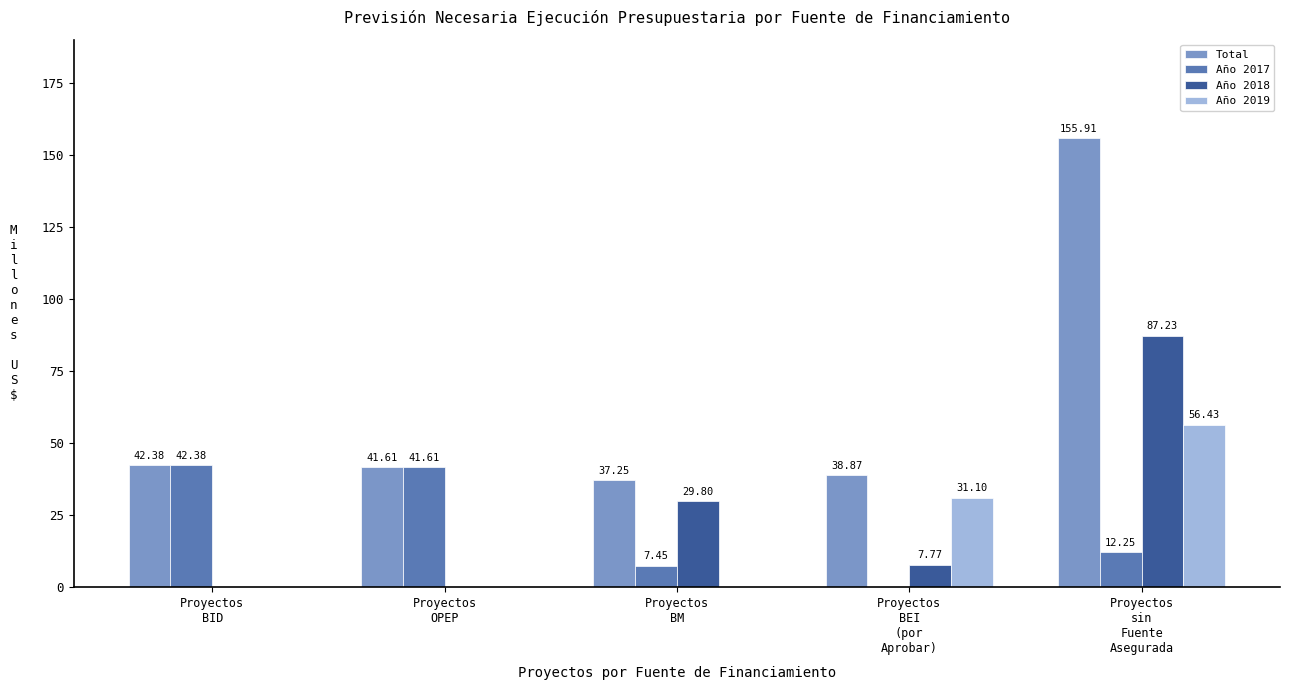

What is the sum of all Año 2018 values?

124.8